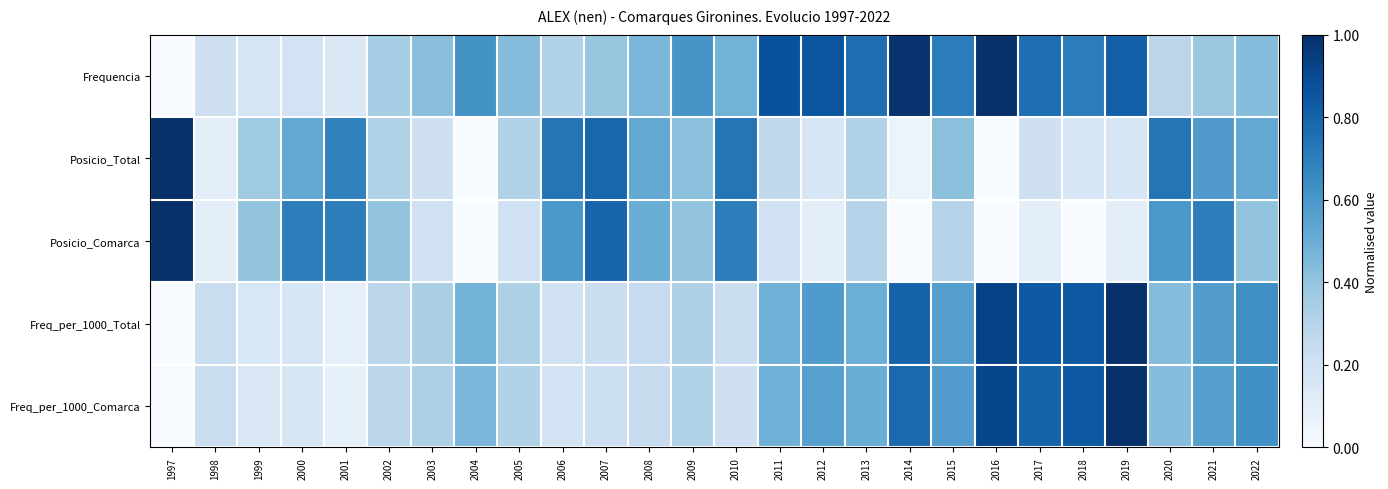

Count the number of data series in this chart.

5